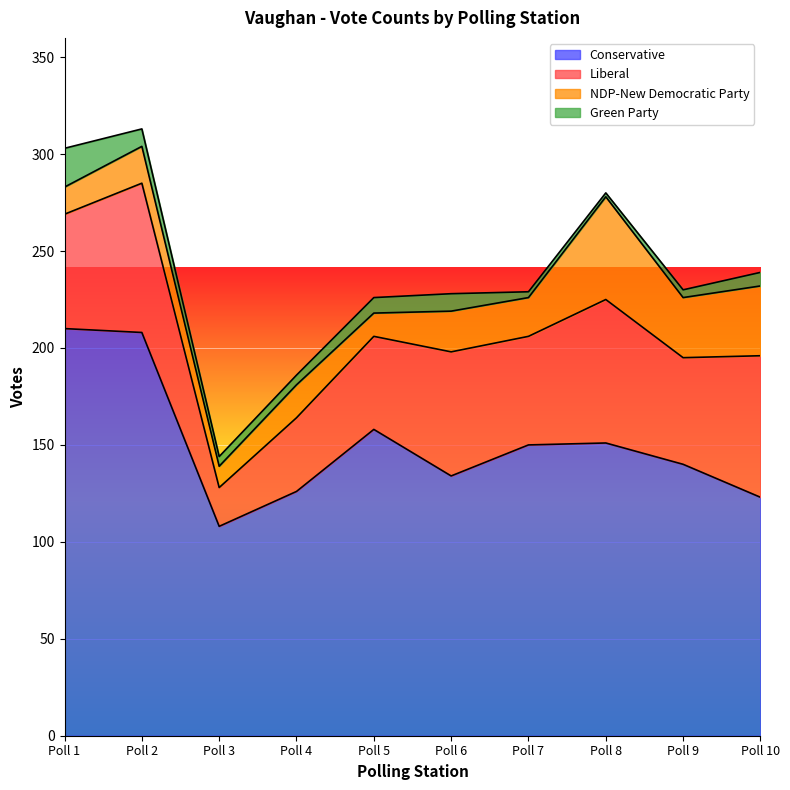

Does the chart display data point markers on the line(s)?

No